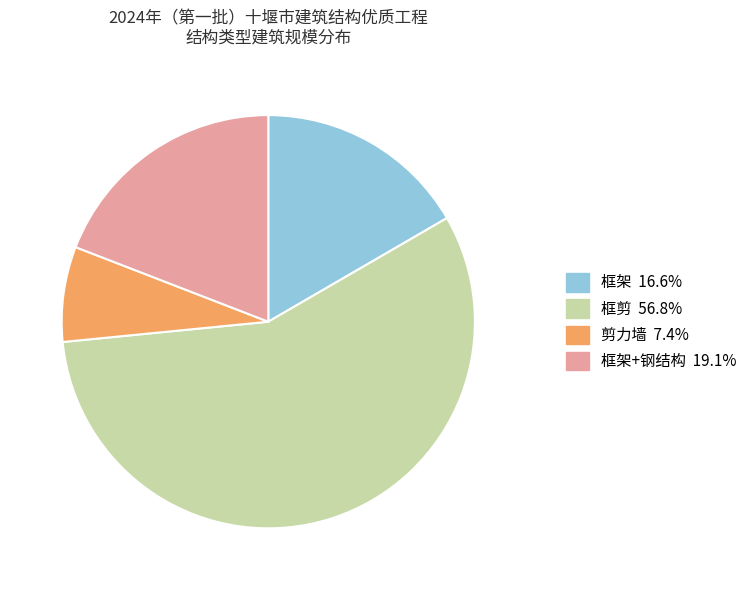

Is there a majority slice in this chart?

Yes